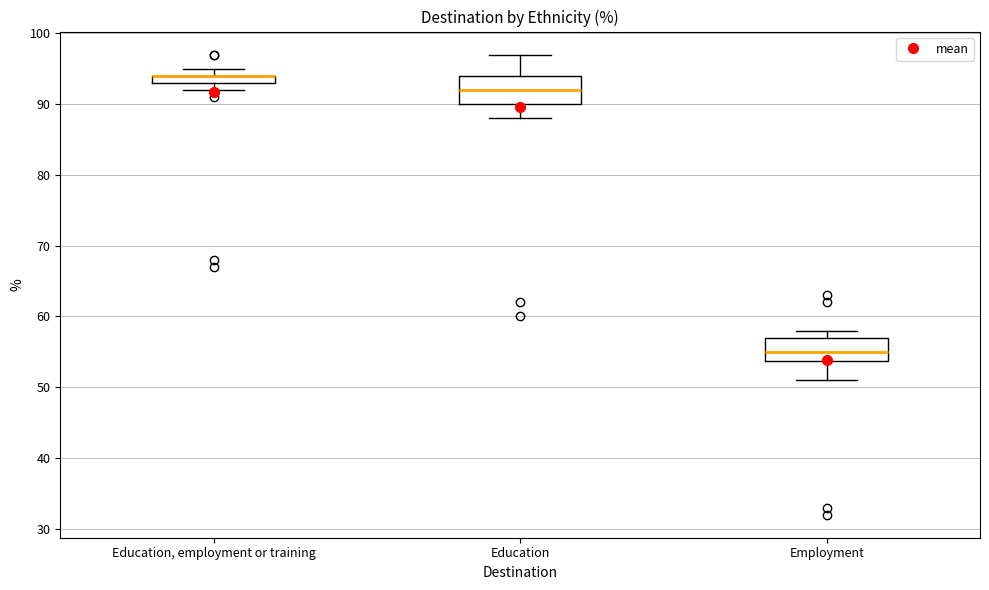

Where does the median line of the box for Employment sit on the y-axis? The values are not printed on the chart, so give them approximately, as read against the axis.

55